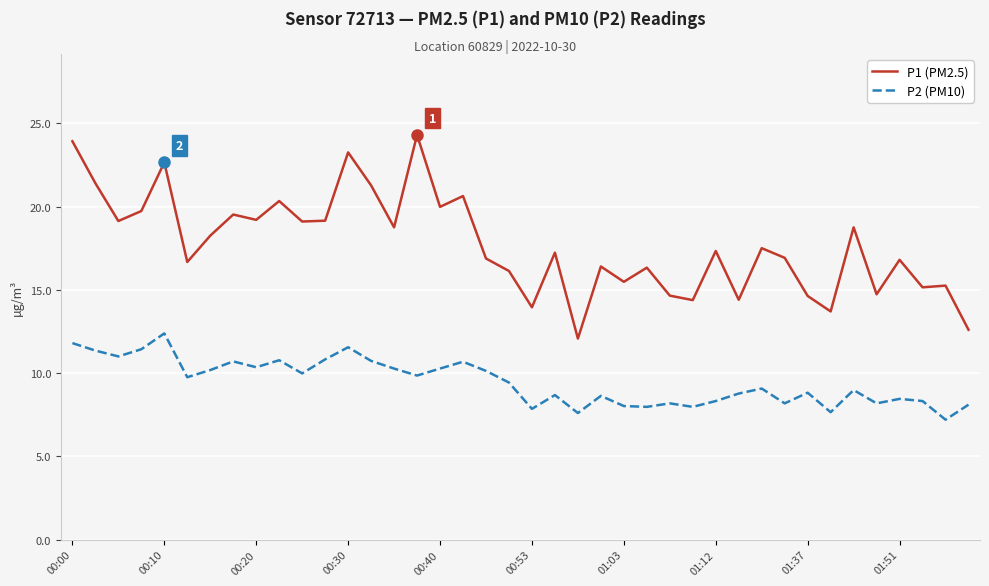

Count the number of data series in this chart.

2